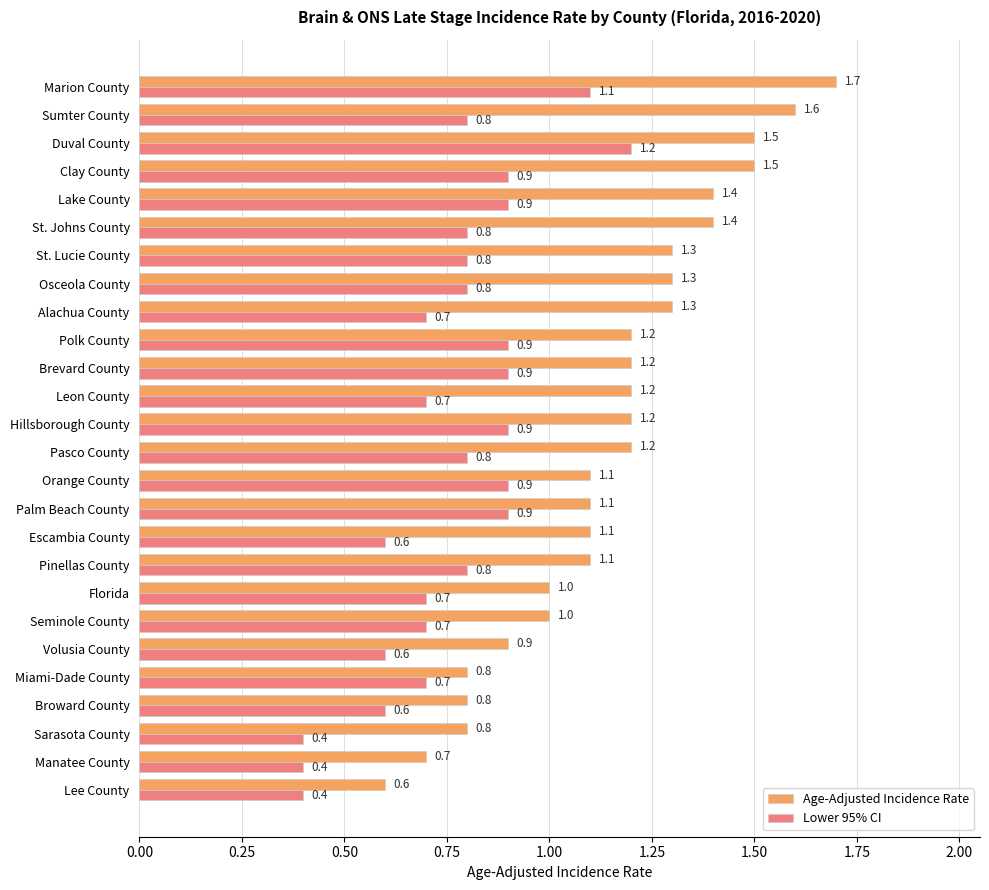

At which category is the sum across all series the highest?

Marion County